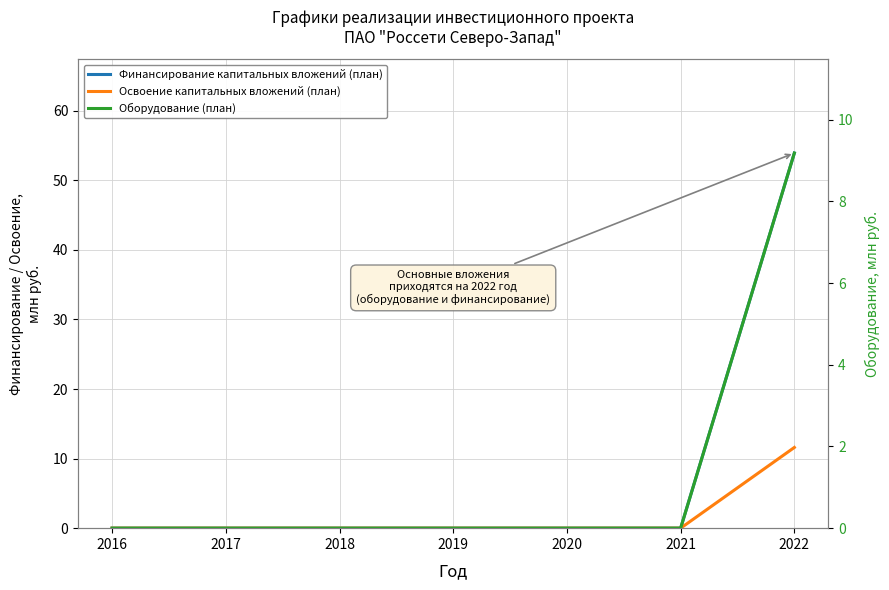

True or false: Финансирование капитальных вложений (план) and Оборудование (план) cross at least once.

False